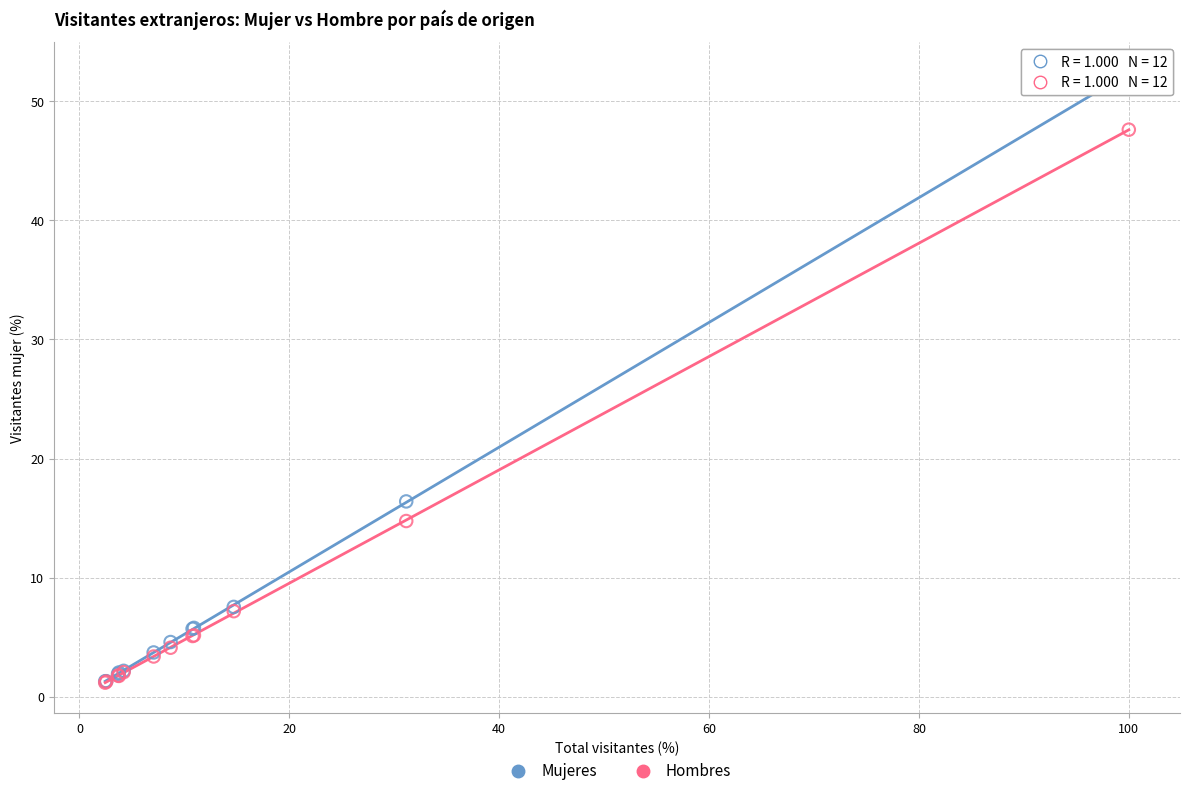

In the Mujeres series, what Y value is closest to 26?

16.4